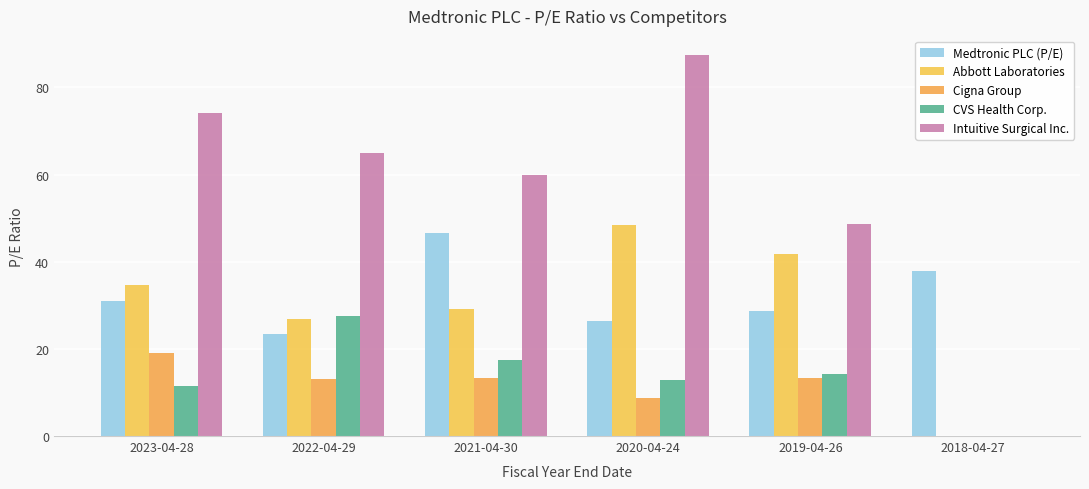

At which label is Medtronic PLC (P/E) closest to 34?

2023-04-28